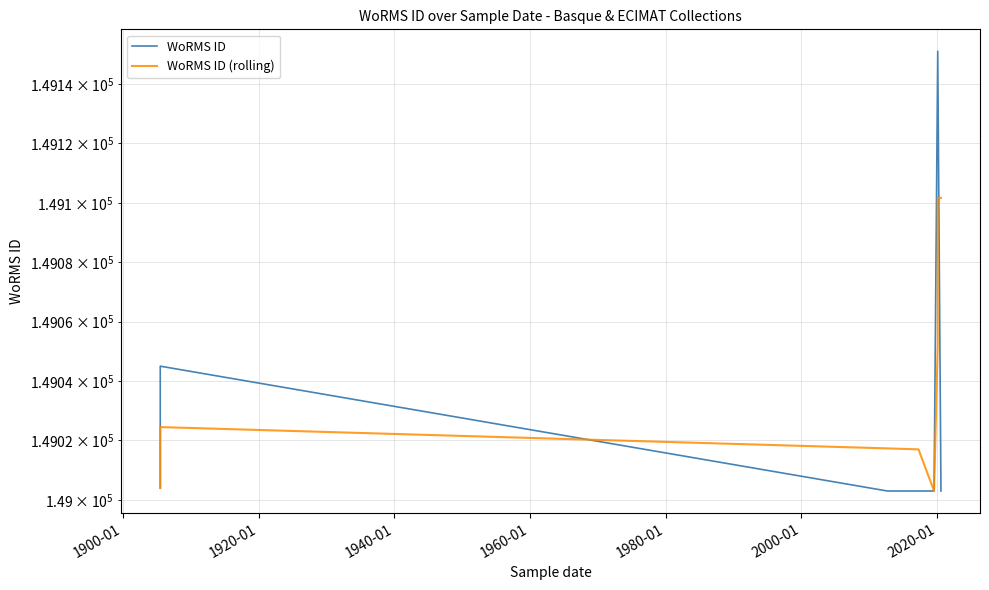

List the series in order of their peak value, lowest first.

WoRMS ID (rolling), WoRMS ID